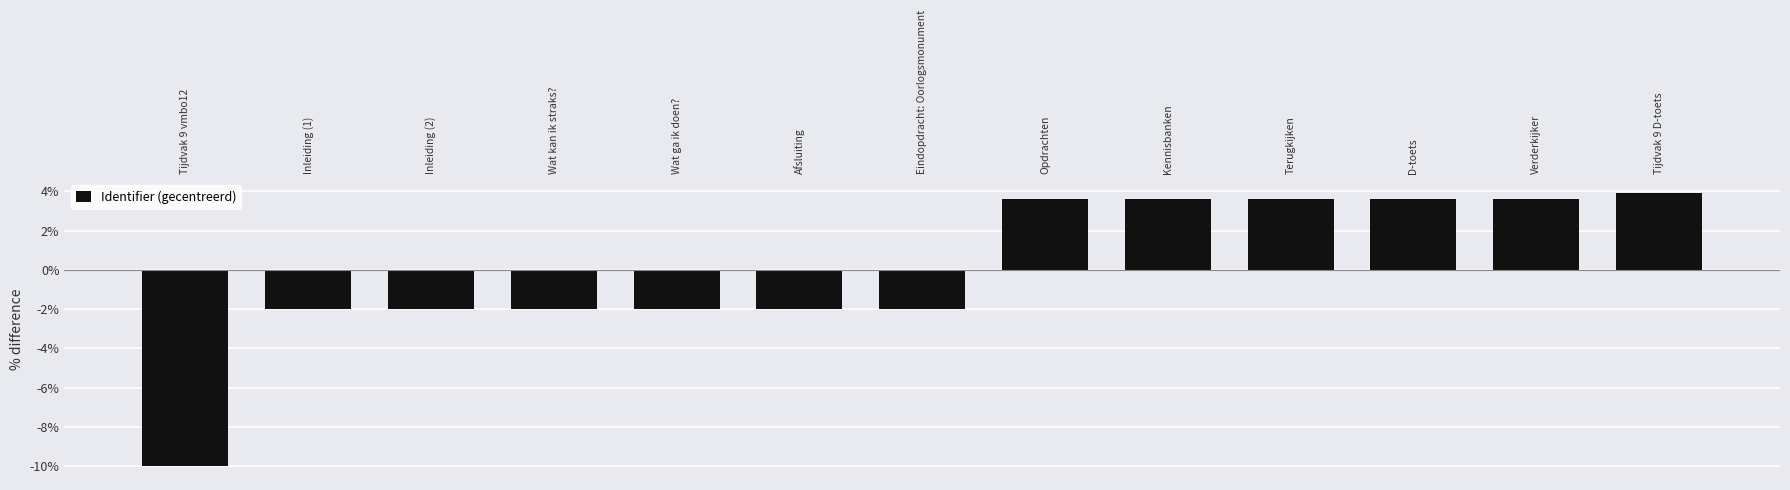

What position from the left is D-toets?

11